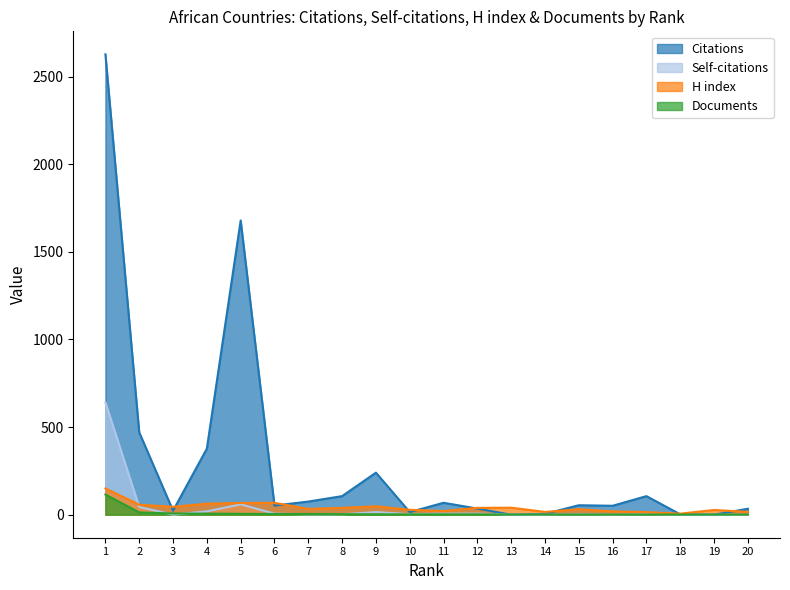

What are all the series names shown in the legend?

Citations, Self-citations, H index, Documents